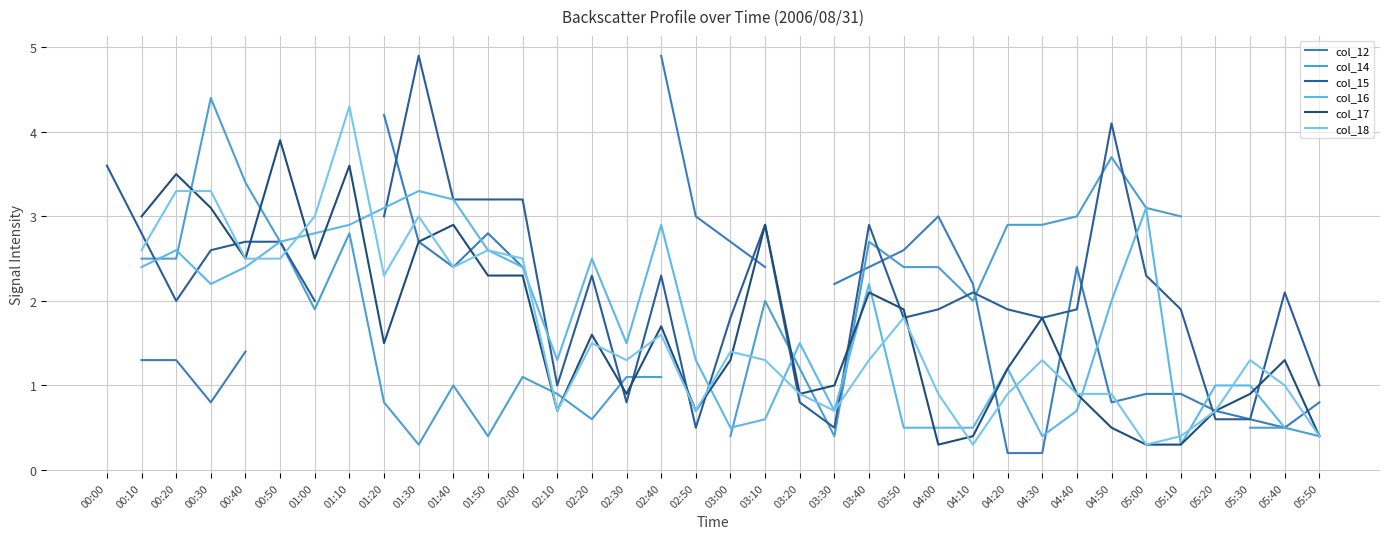

Which series has the largest range (max minus min)?

col_15